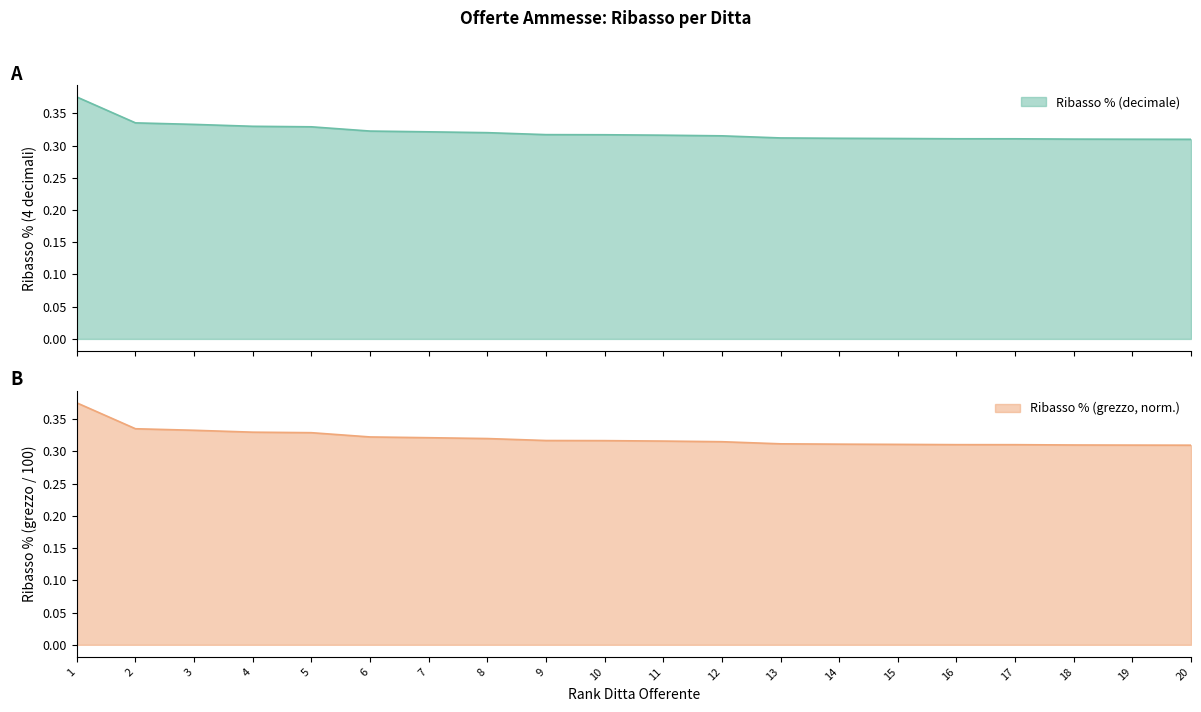

Which series has the largest range (max minus min)?

Ribasso % (decimale)